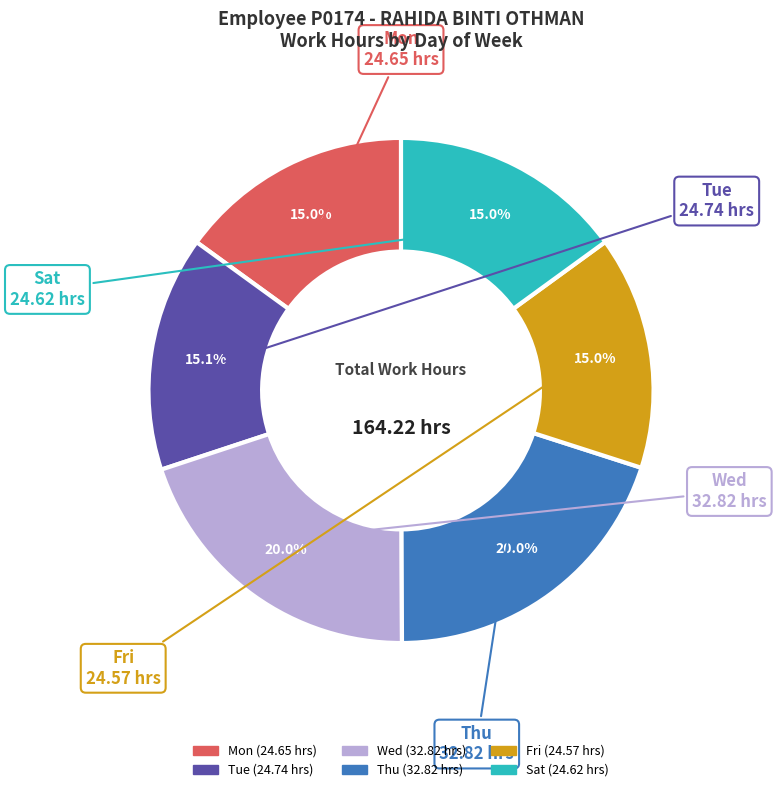

Does any single category account for the majority?

No